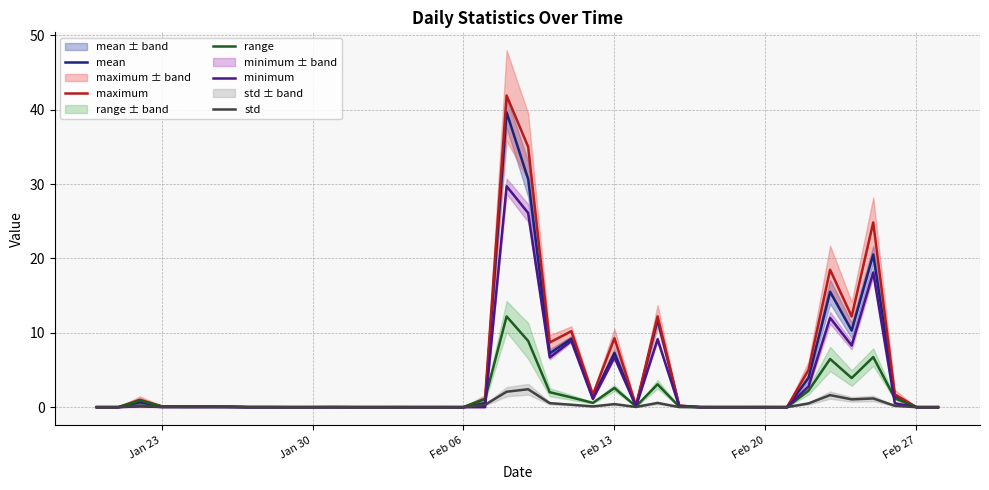

True or false: minimum has a value of 3.9 at Feb 13.

False